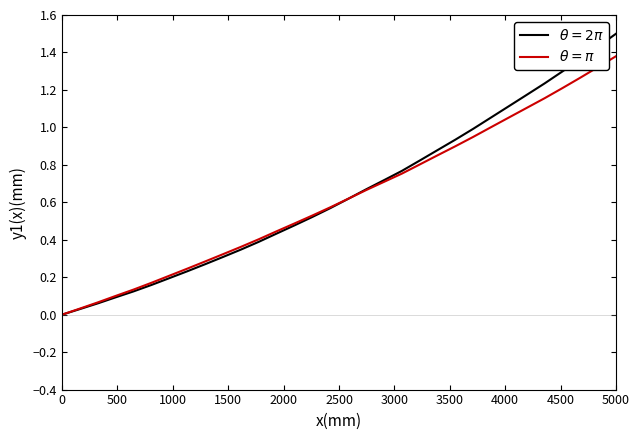

At which category is the sum across all series the highest?

5000